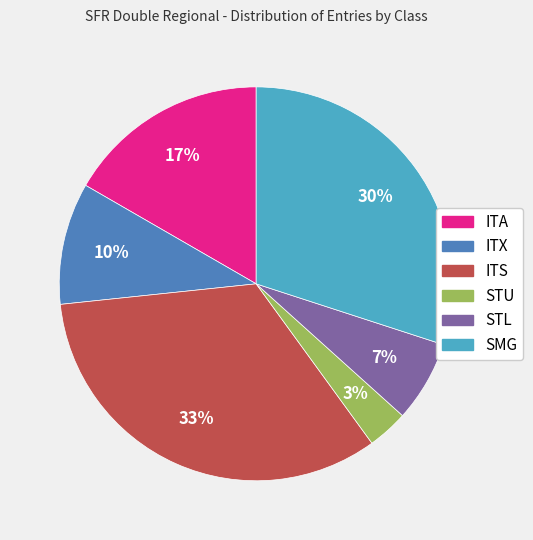

Rank the categories by value from highest to lowest.

ITS, SMG, ITA, ITX, STL, STU